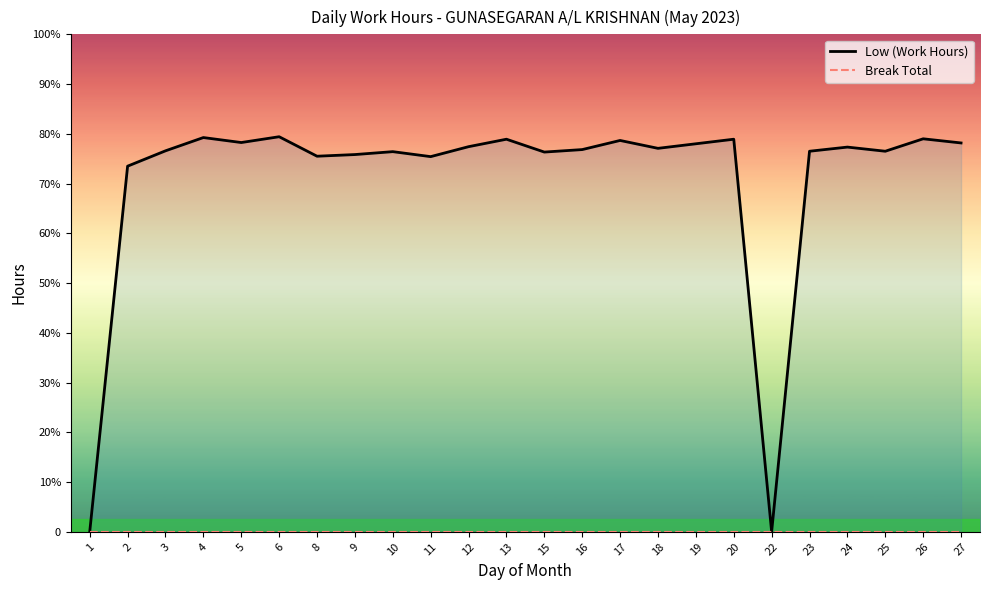

Reading left to right, transcribe all the data shown in this chart.

Low (Work Hours): 0.0	8.8	9.2	9.5	9.4	9.5	9.1	9.1	9.2	9.1	9.3	9.5	9.2	9.2	9.4	9.2	9.4	9.5	0.0	9.2	9.3	9.2	9.5	9.4
Break Total: 0.0	0.0	0.0	0.0	0.0	0.0	0.0	0.0	0.0	0.0	0.0	0.0	0.0	0.0	0.0	0.0	0.0	0.0	0.0	0.0	0.0	0.0	0.0	0.0